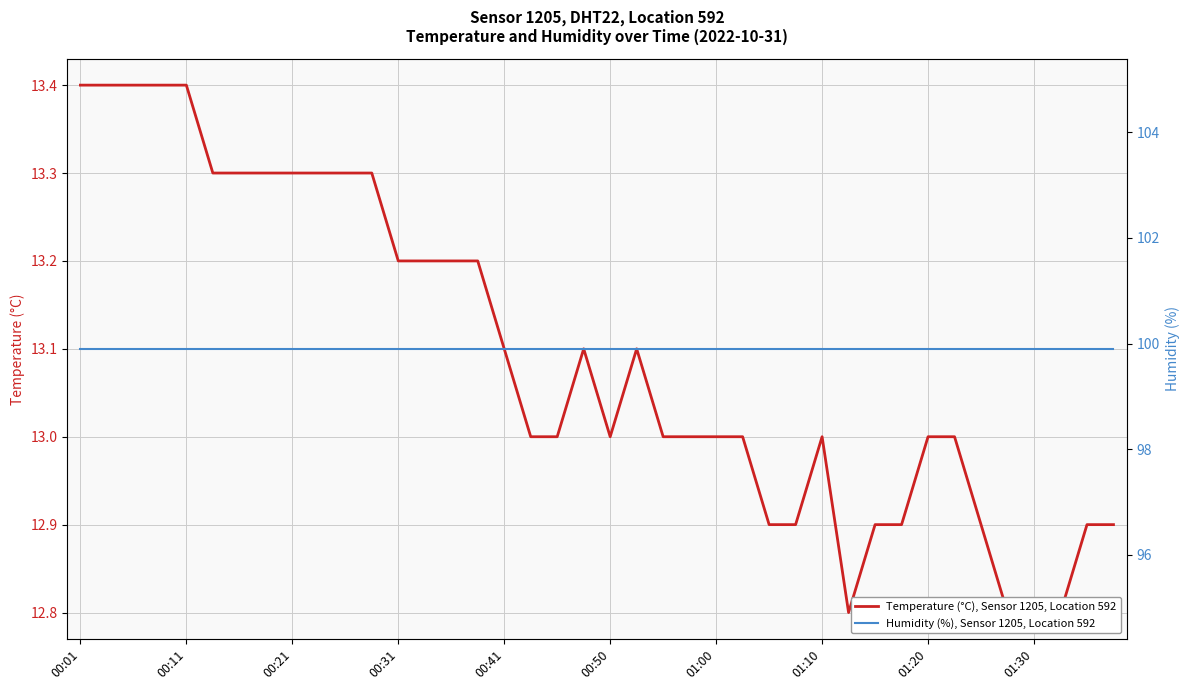

True or false: Humidity (%), Sensor 1205, Location 592 and Temperature (°C), Sensor 1205, Location 592 cross at least once.

False